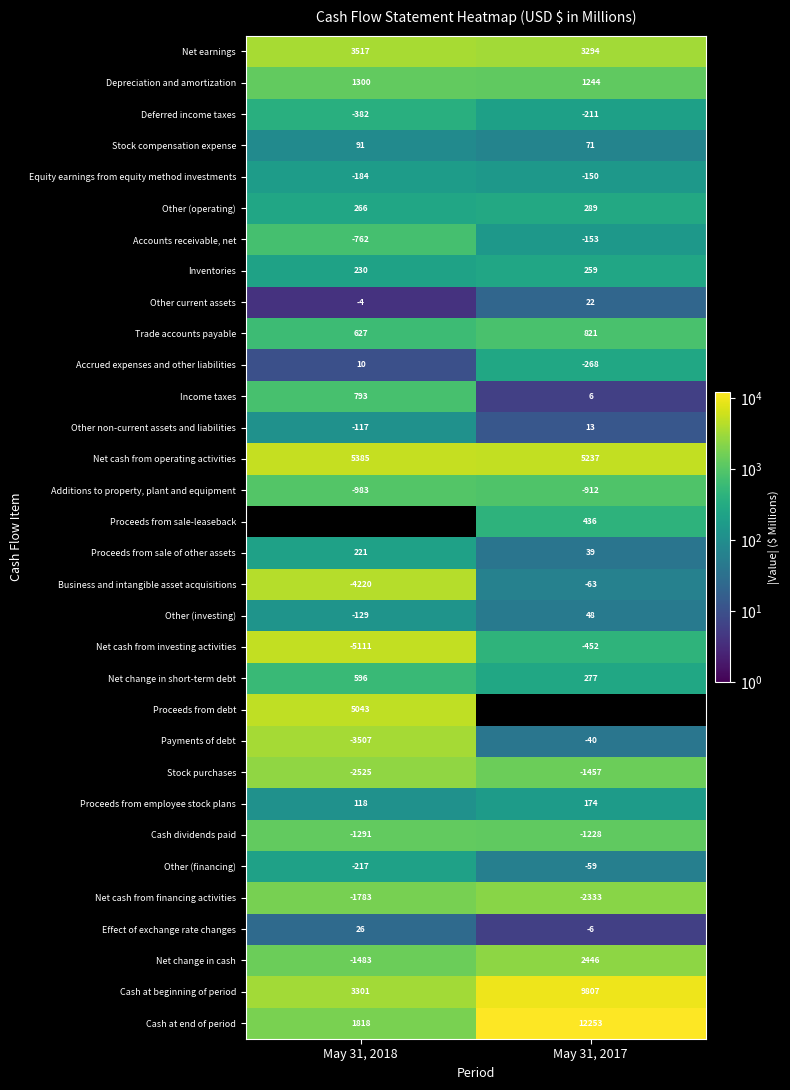

The Effect of exchange rate changes series shows 26 at May 31, 2018. True or false?

True